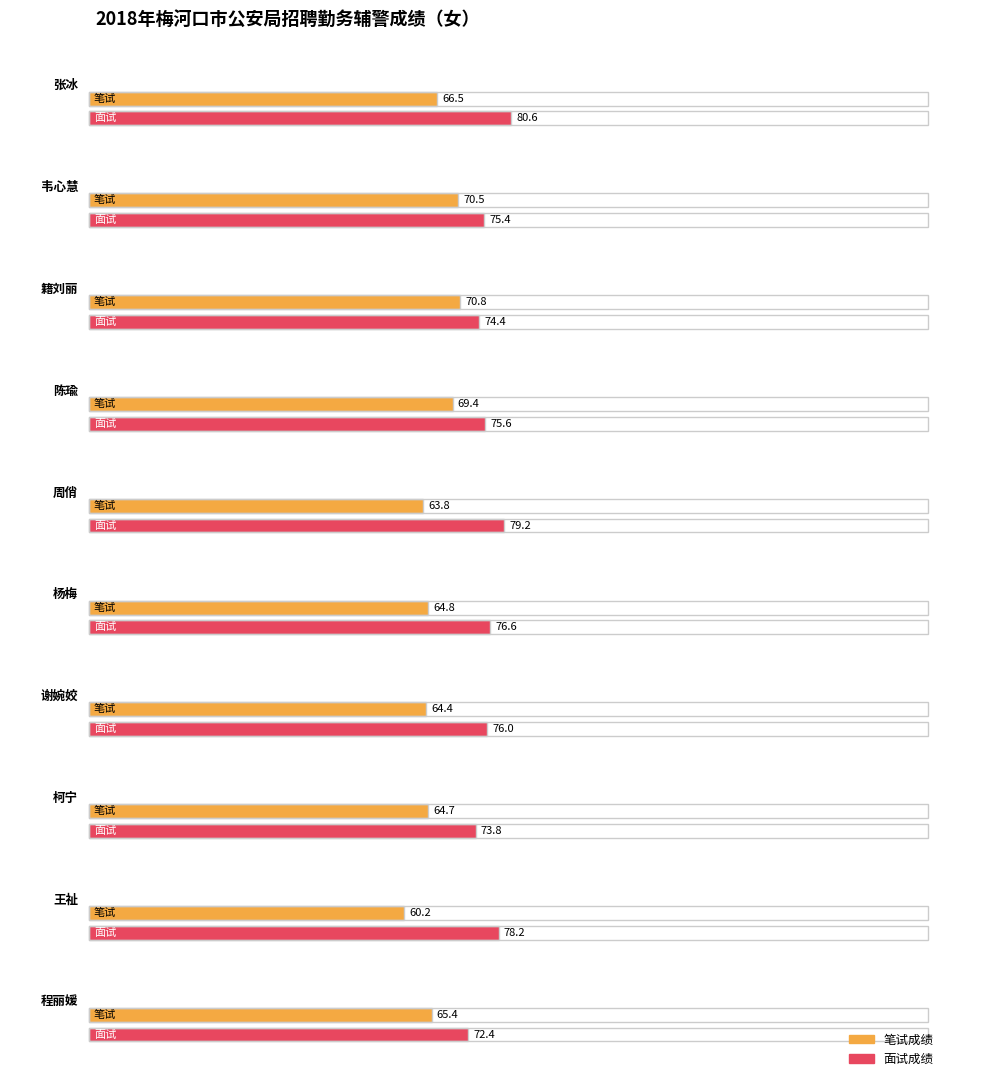

How many data points in 总成绩 are above 143?

4